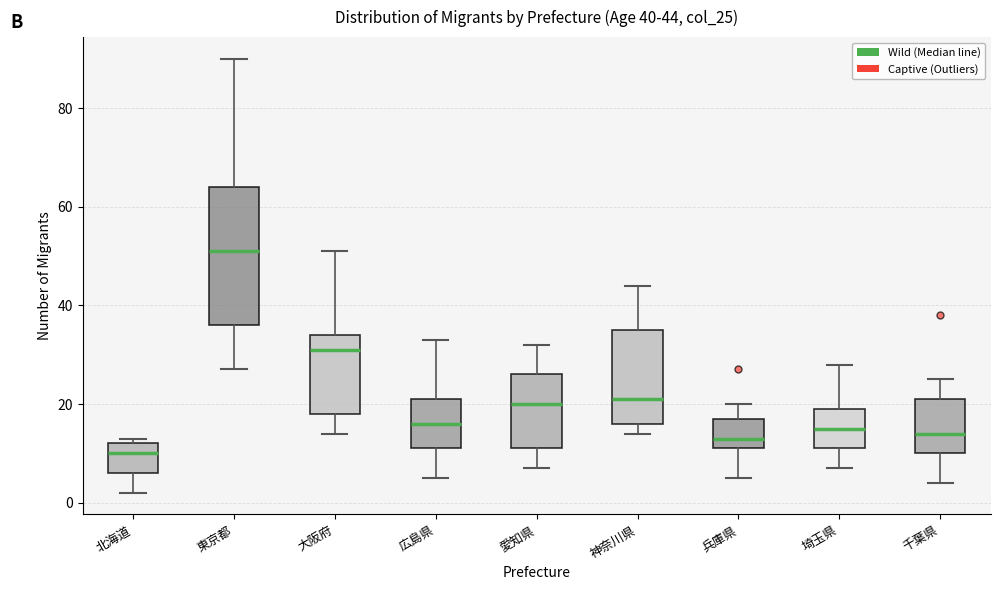

Which box has the lowest median line?

北海道